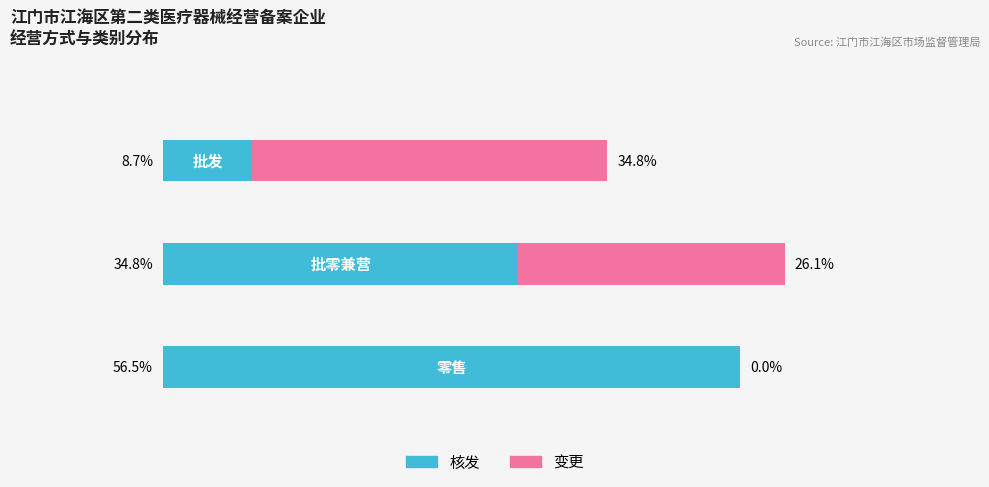

What are all the series names shown in the legend?

核发, 变更